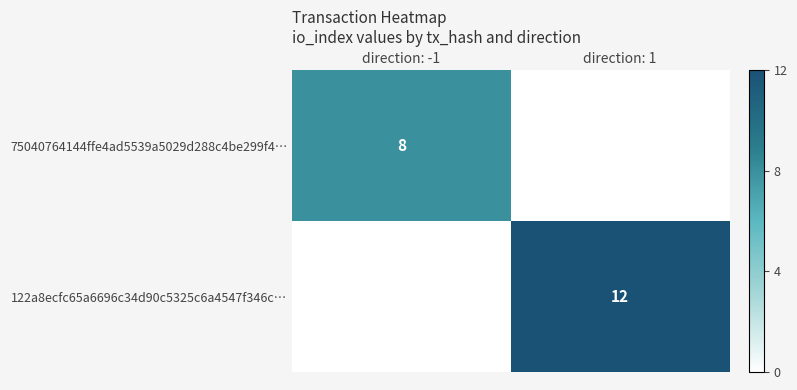

At how many categories does at least one series exceed 11?

1